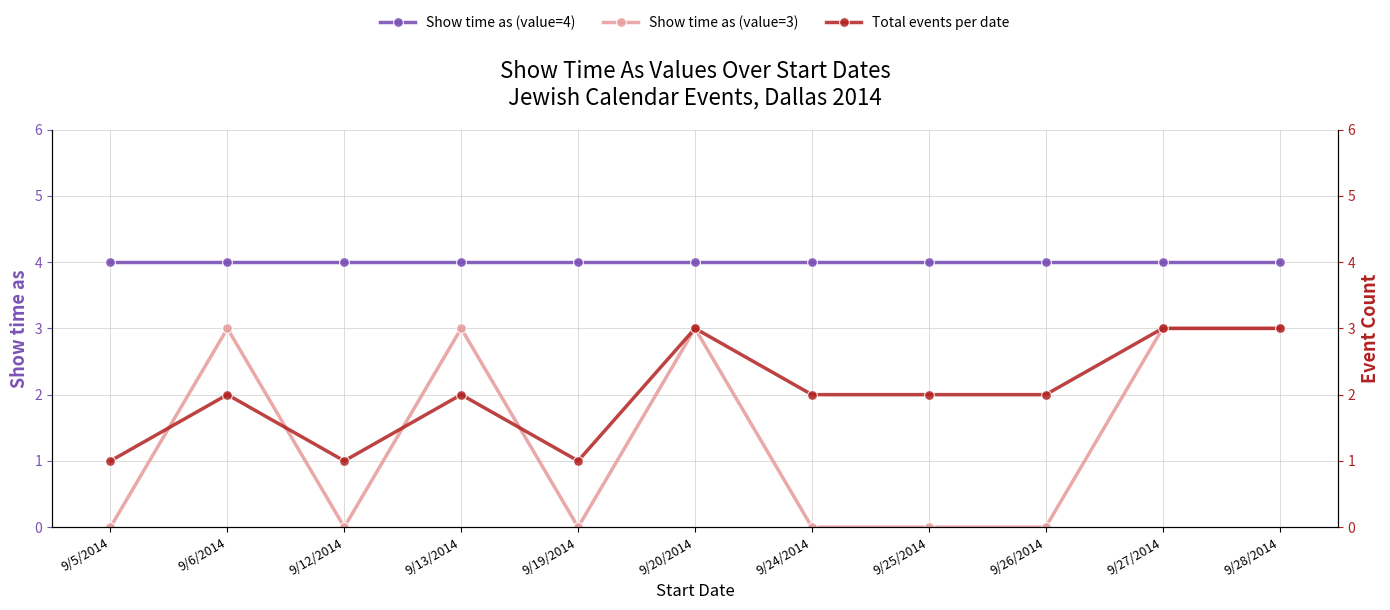

Which series has the largest total across all categories?

Show time as (value=4)